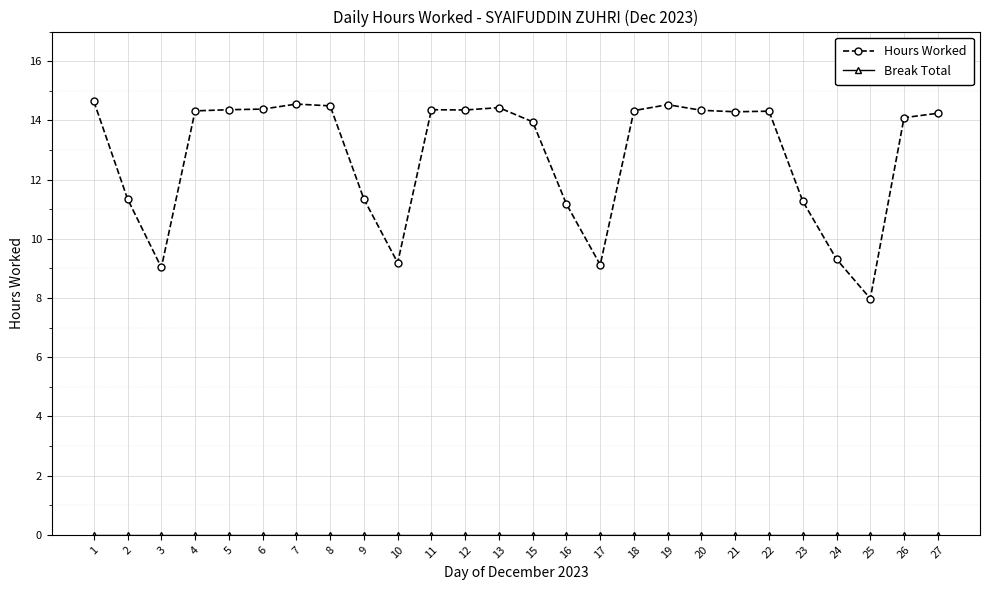

Is it true that Hours Worked equals 14.3 at 20?

True